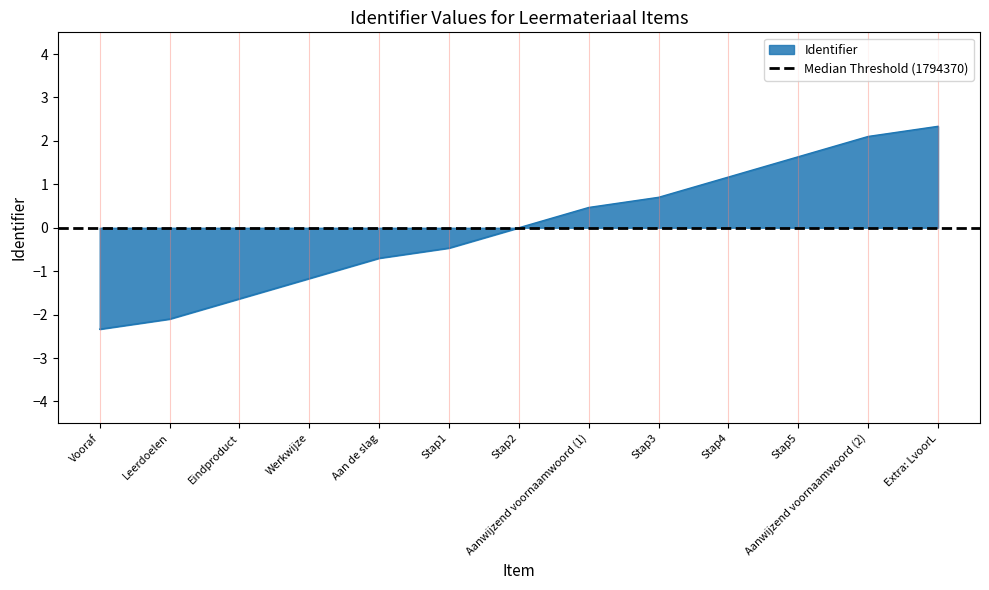

What is the difference between the values at Aanwijzend voornaamwoord (2) and Leerdoelen?

4.2